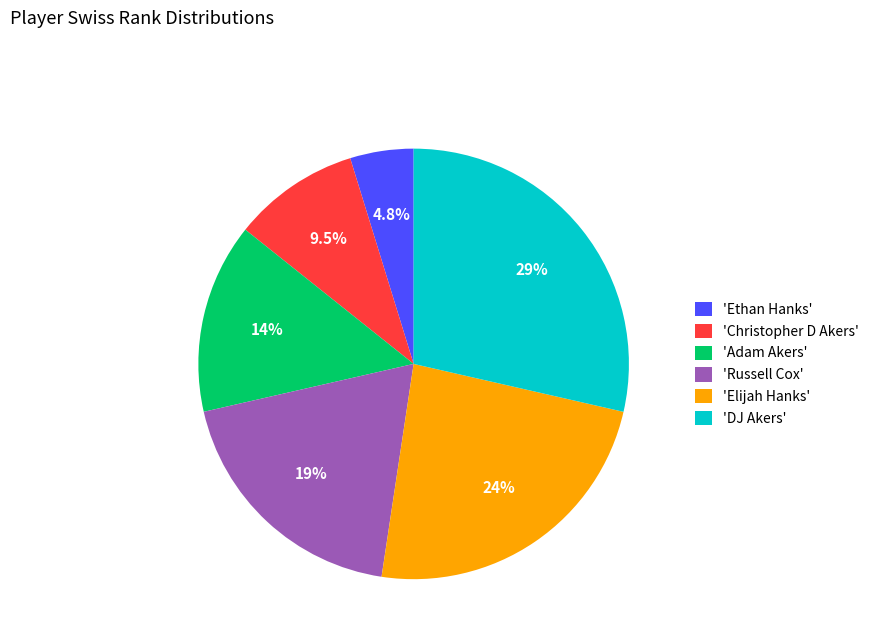

Is there any slice that represents more than half of the pie?

No